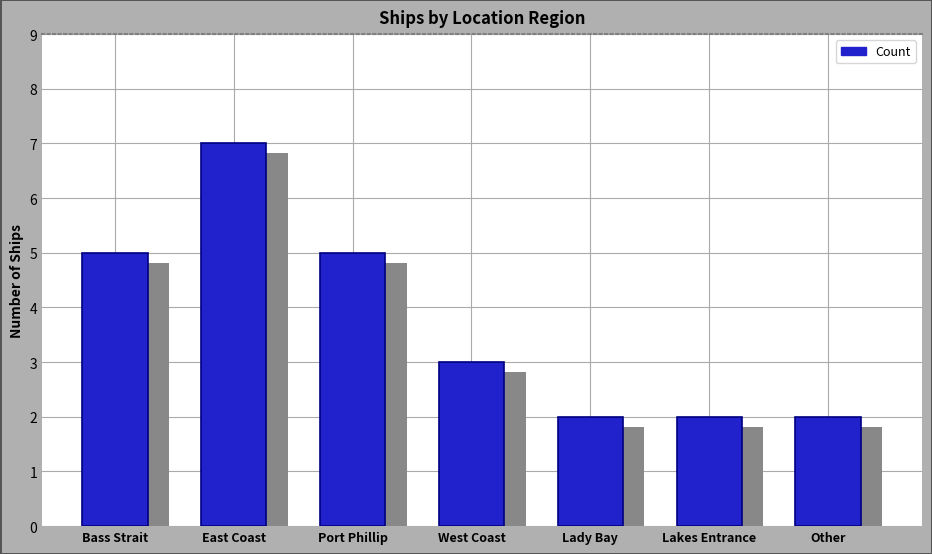

What is the label of the 1st bar from the left?

Bass Strait